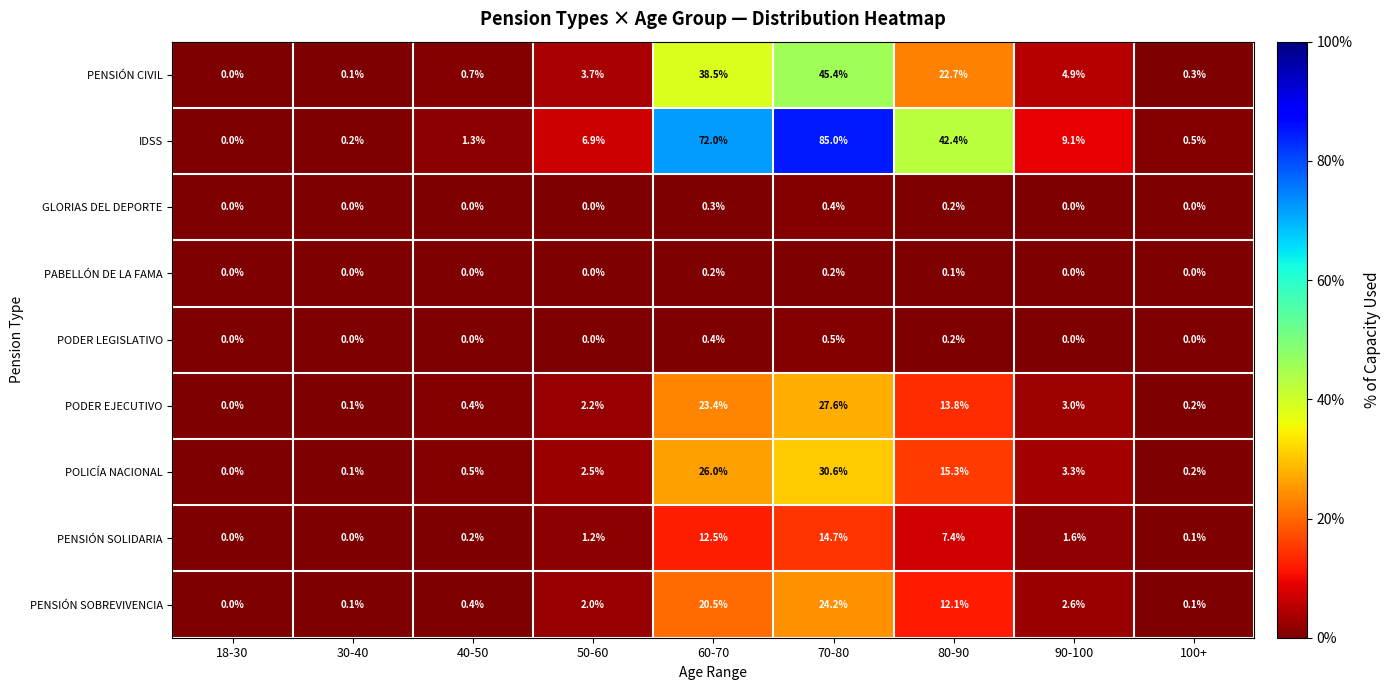

At which category is the sum across all series the highest?

70-80